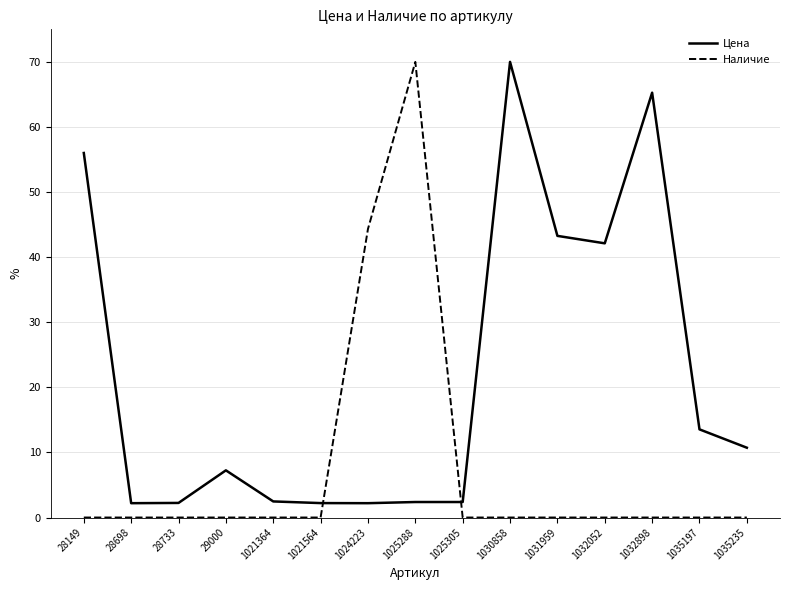

Is it true that Наличие equals 40.6 at 1032052?

False